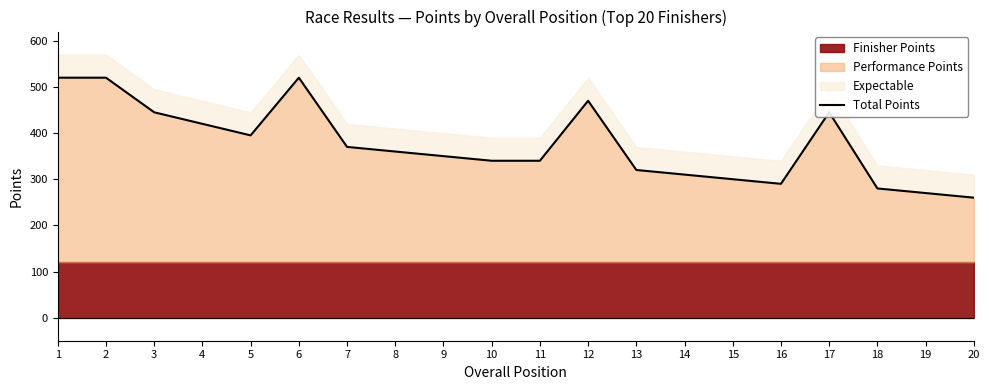

What is the ratio of the value at 19 to the value at 14?

0.9